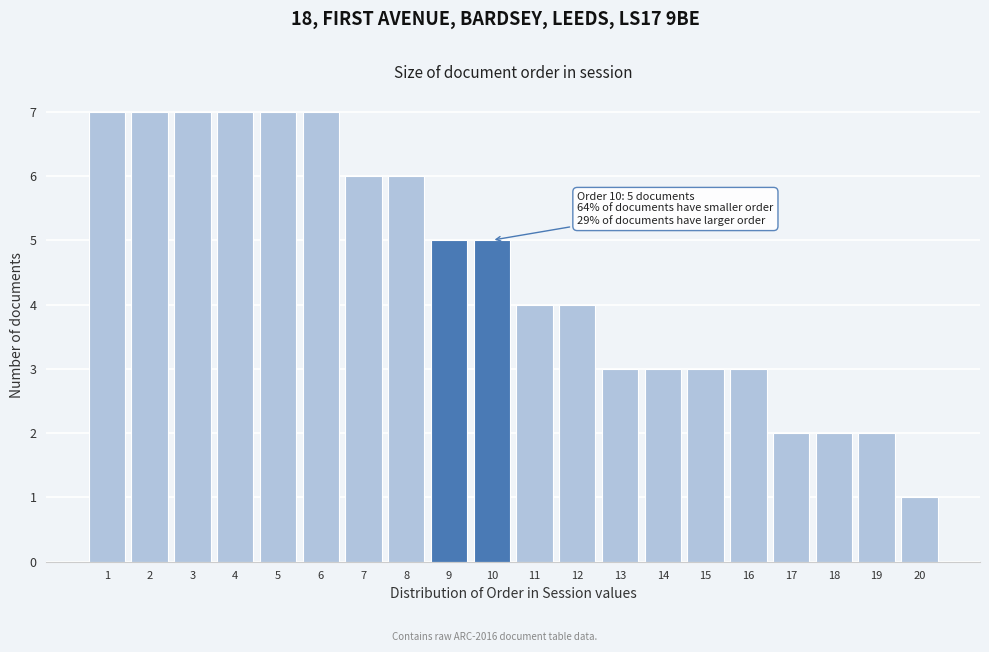

Reading left to right, transcribe all the data shown in this chart.

1=7	2=7	3=7	4=7	5=7	6=7	7=6	8=6	9=5	10=5	11=4	12=4	13=3	14=3	15=3	16=3	17=2	18=2	19=2	20=1